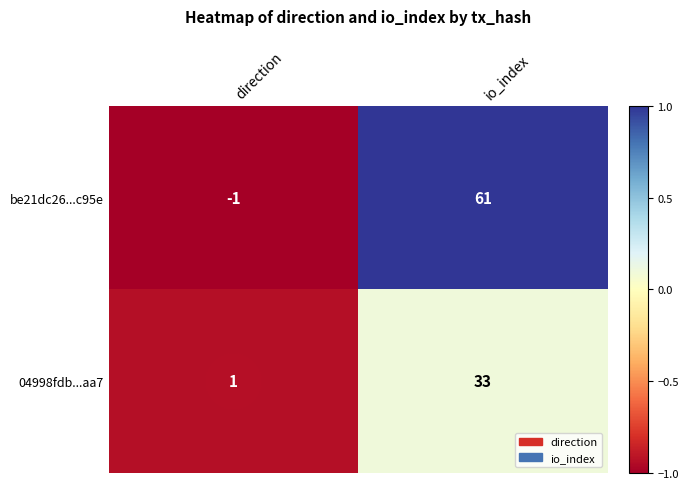

How many series are shown in this chart?

2